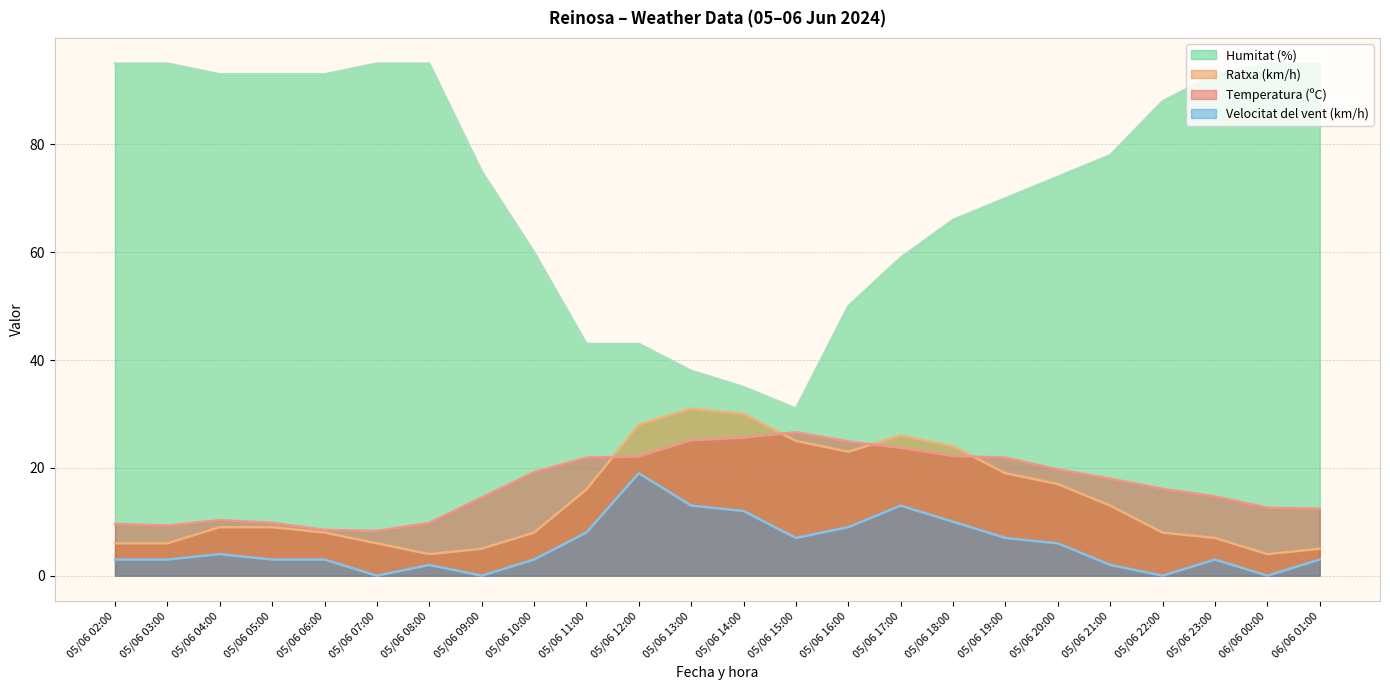

Where is the first local maximum for Temperatura (ºC)?

05/06 04:00